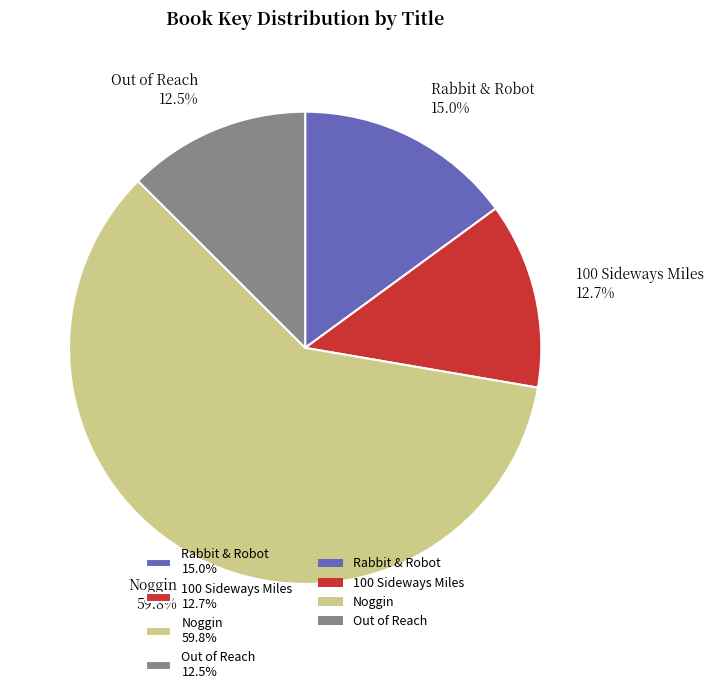

Which category has the biggest portion of the pie?

Noggin